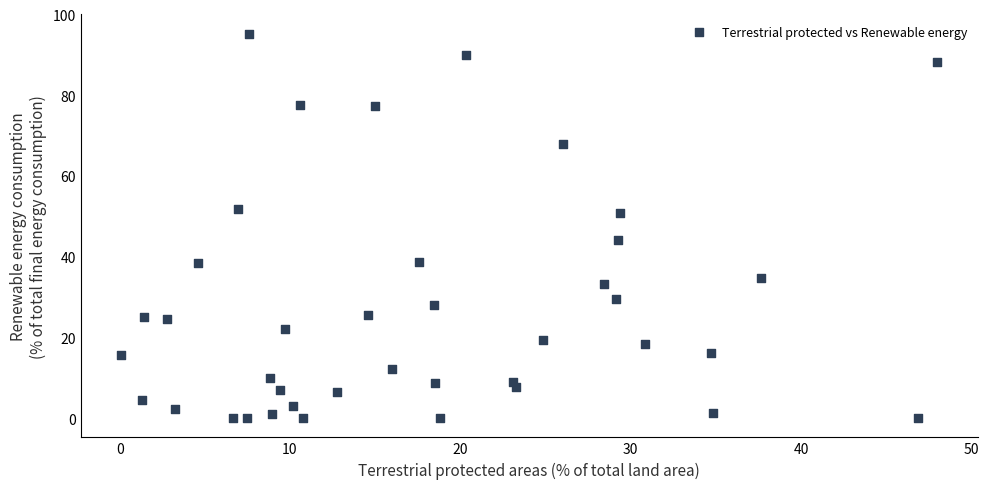

What is the range of X values (max minus min)?

47.9